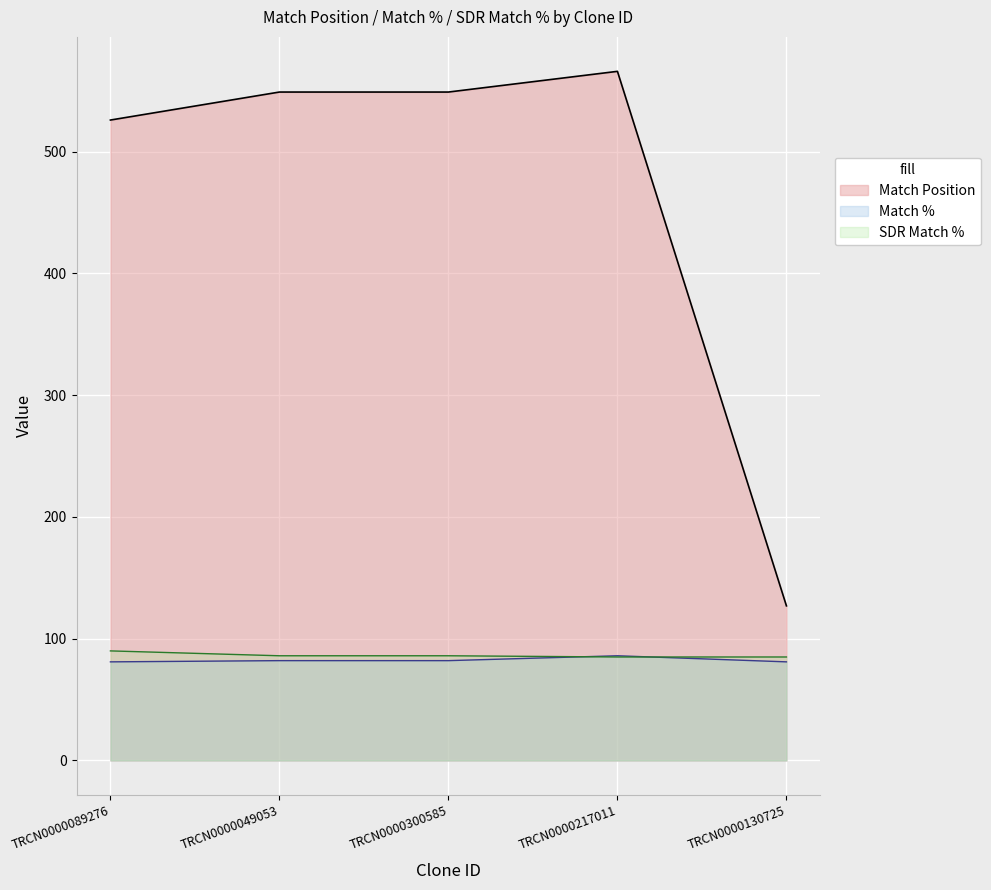

How many data points in Match % are above 82?

1